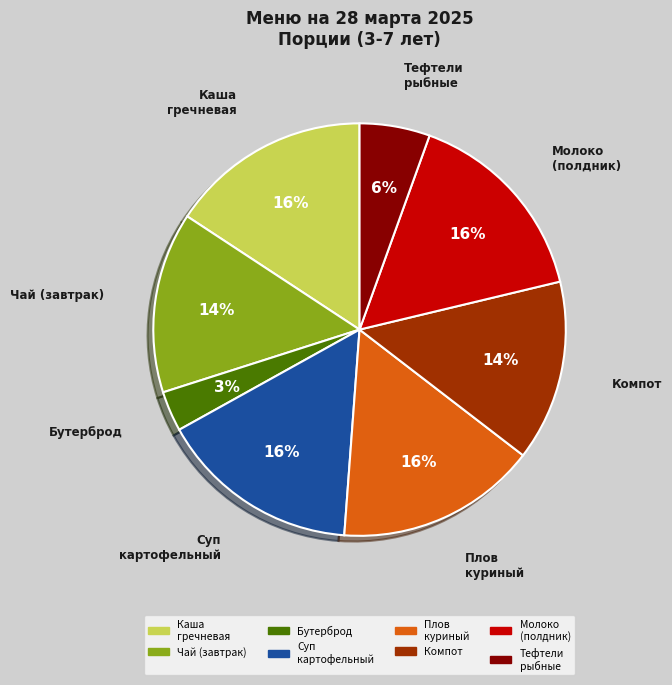

Which has a higher value, Бутерброд or Плов куриный?

Плов куриный